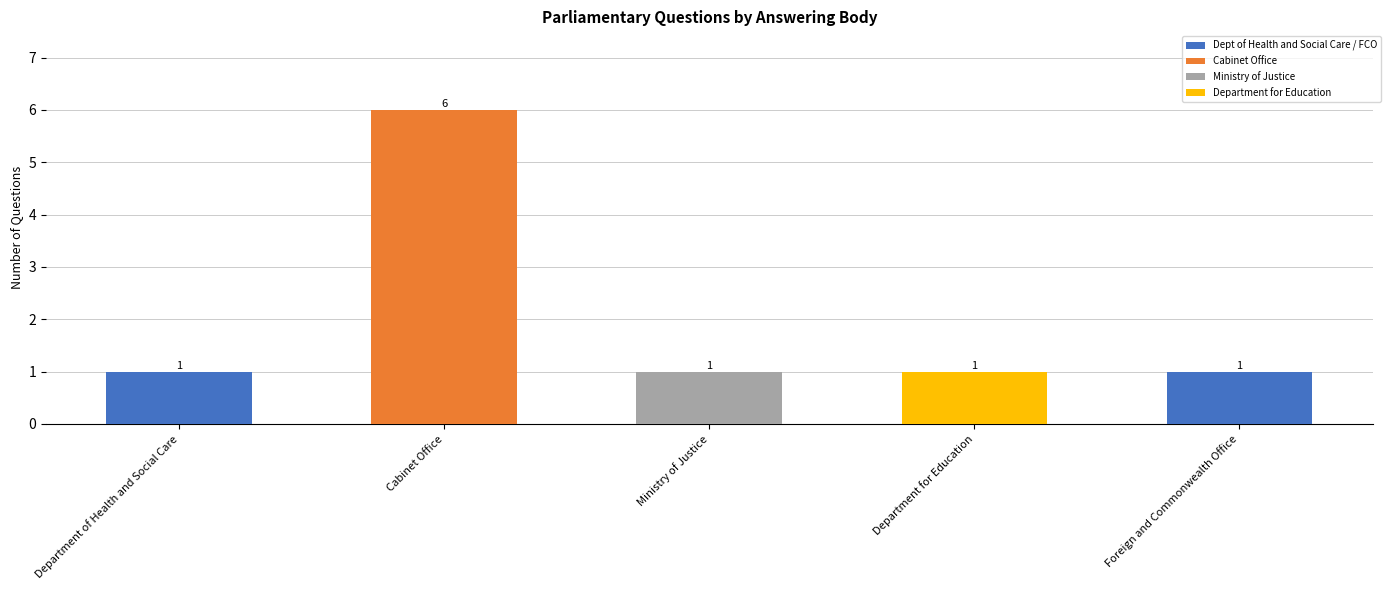

At which category does the chart reach its minimum across all series?

Department of Health and Social Care